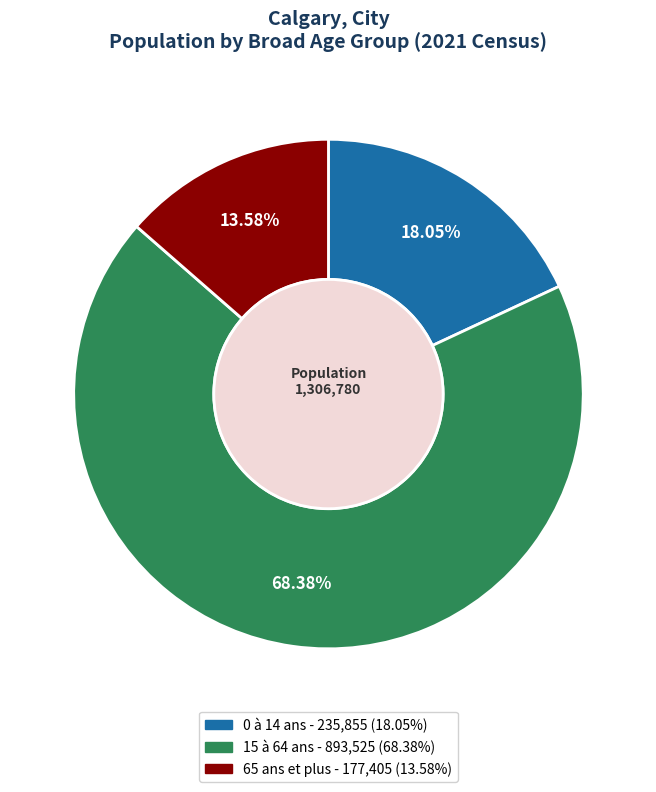

Is there a majority slice in this chart?

Yes